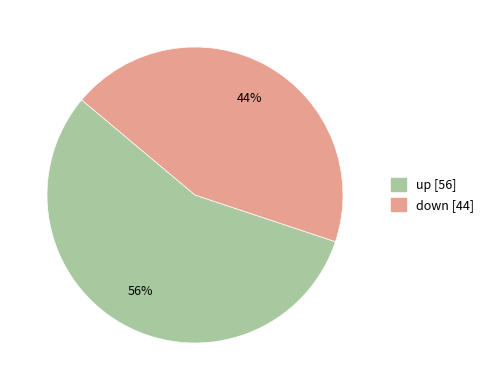

How many slices are in this pie chart?

2